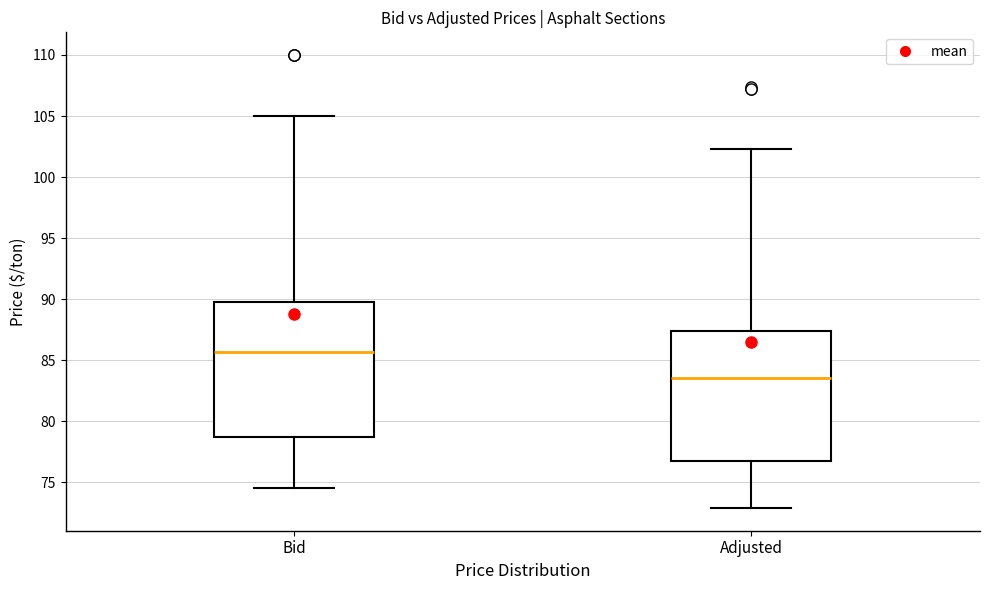

Reading left to right, transcribe this box plot: for each box, give where its median line is, the range the box spans, and where its two whiskers end, as read against the y-axis. The values are not printed on the chart, so give them approximately, as read against the axis.

Bid: median 85.5, box 78.5 to 89.5, whiskers 74.5 to 105.0
Adjusted: median 83.5, box 76.5 to 87.5, whiskers 73.0 to 102.5